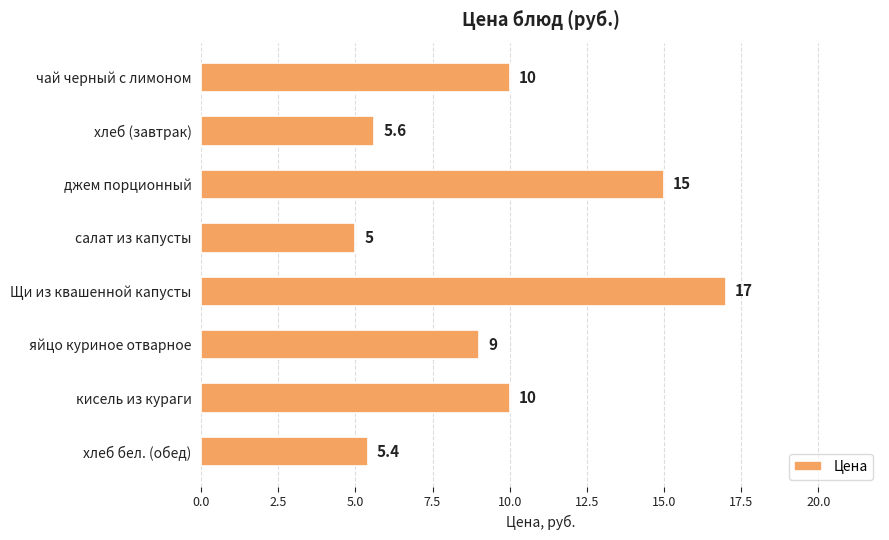

Reading bottom to top, list all the values displayed in this chart.

хлеб бел. (обед)=5.4	кисель из кураги=10.0	яйцо куриное отварное=9.0	Щи из квашенной капусты=17.0	салат из капусты=5.0	джем порционный=15.0	хлеб (завтрак)=5.6	чай черный с лимоном=10.0